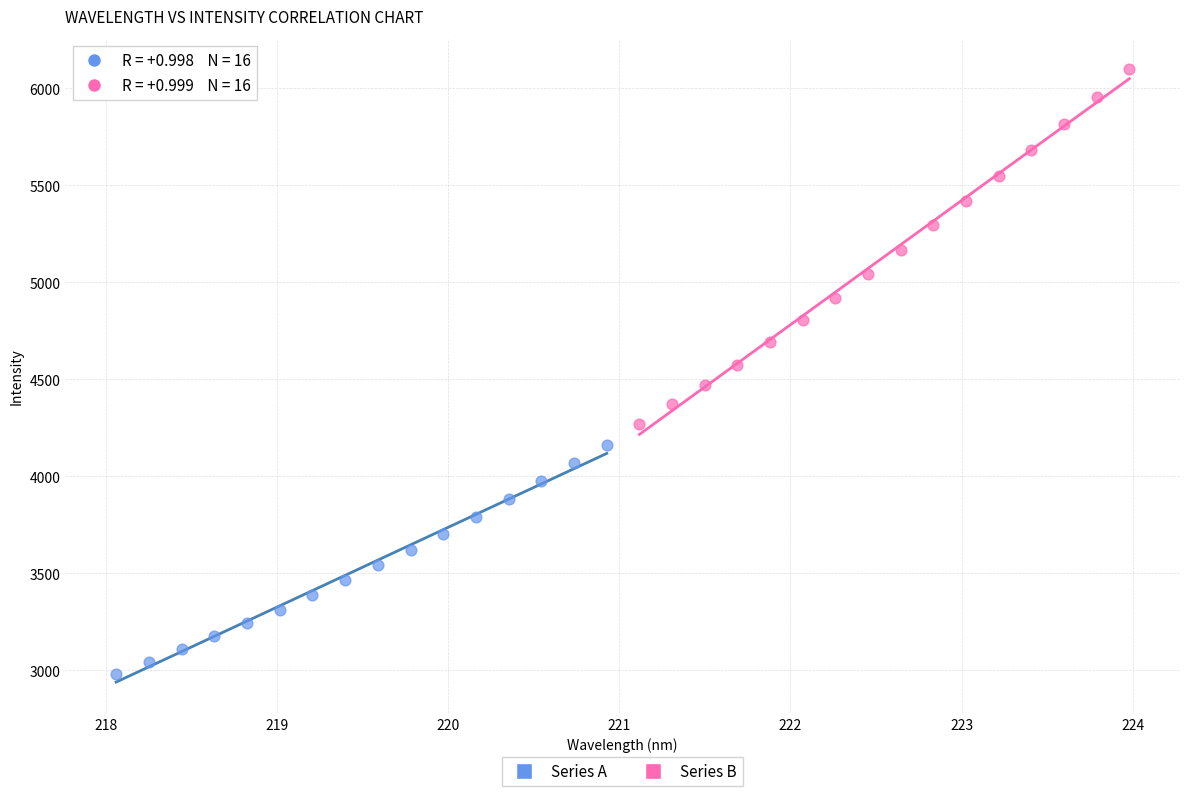

What are all the series names shown in the legend?

Series A, Series B